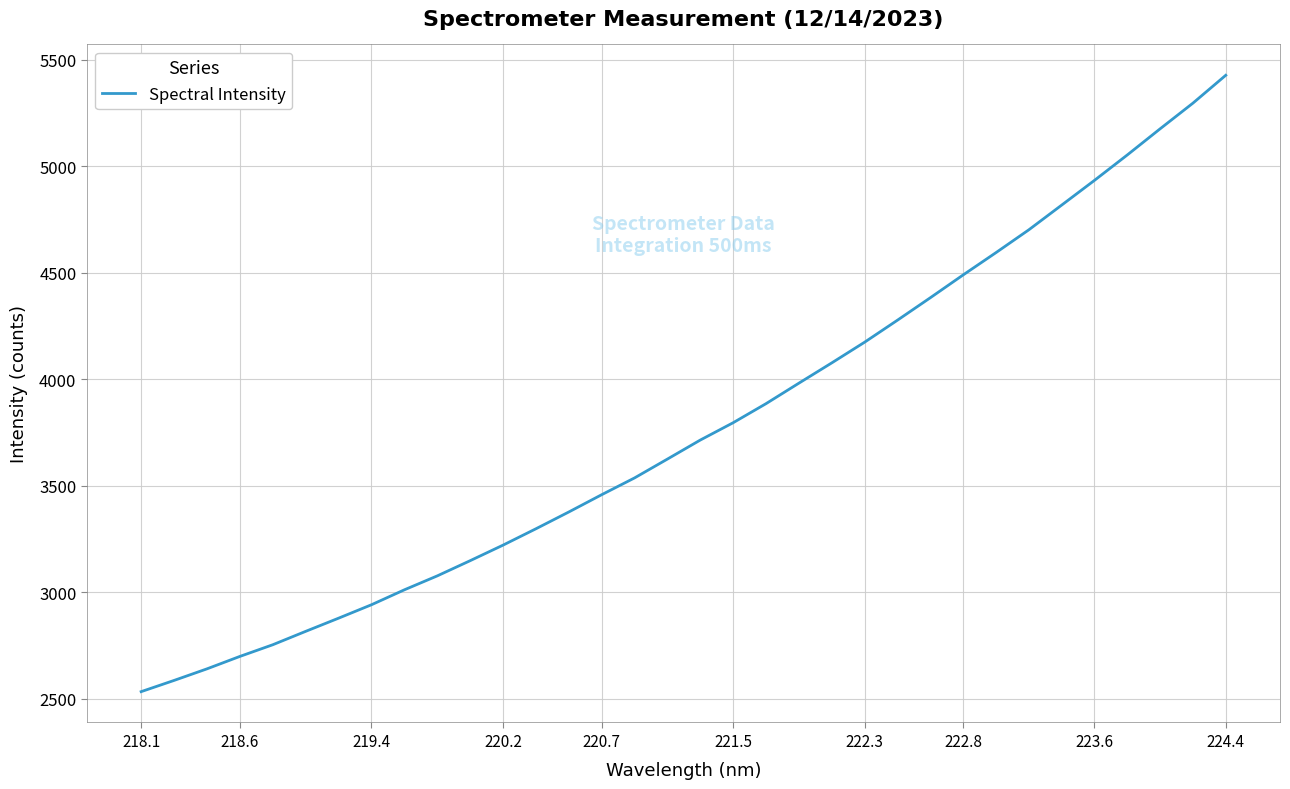

What is the greatest value displayed?

5426.8